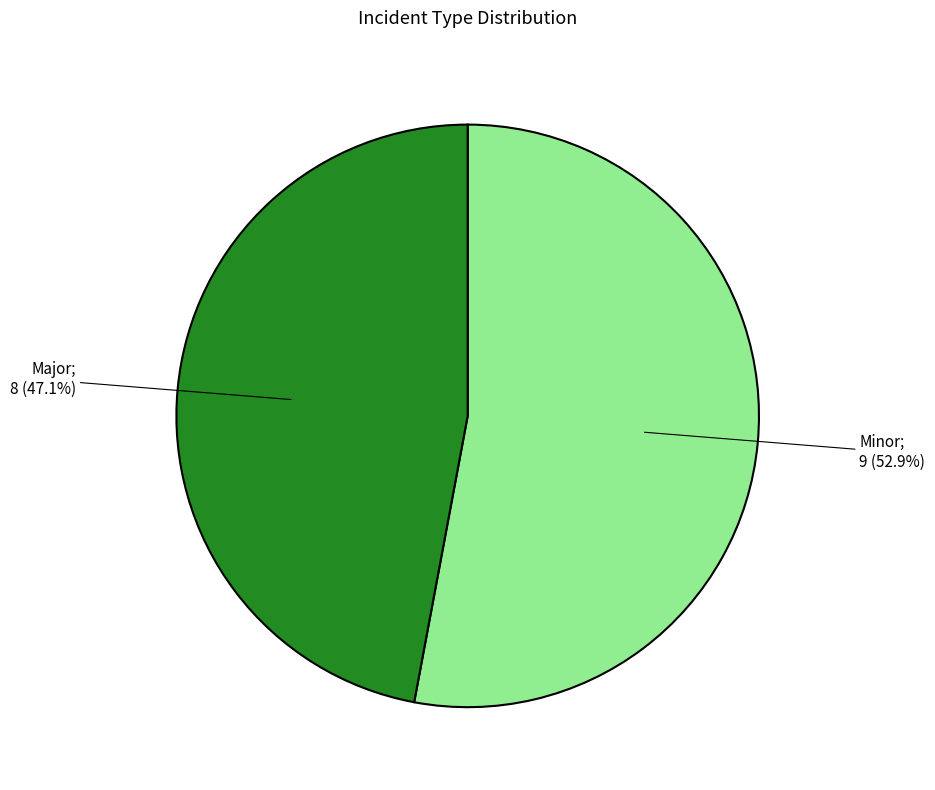

How many slices are in this pie chart?

2